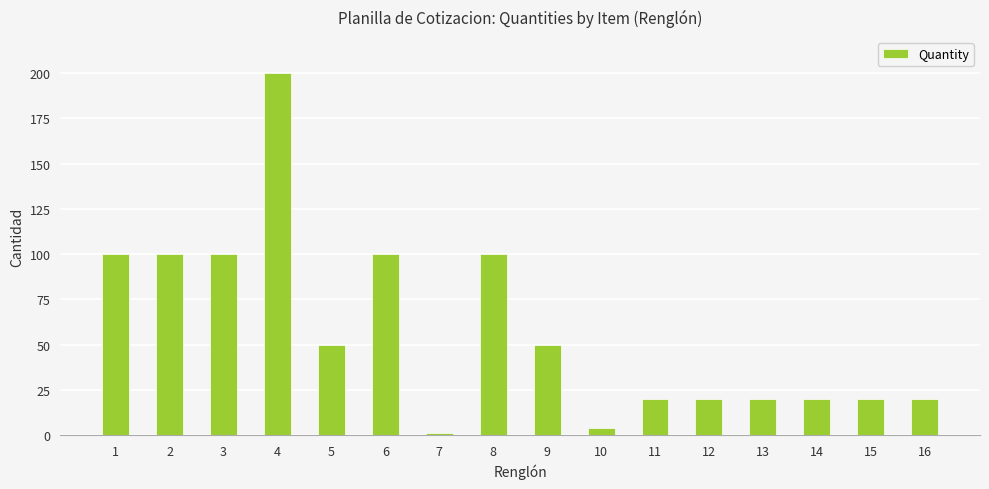

Reading left to right, list all the values displayed in this chart.

1=100	2=100	3=100	4=200	5=50	6=100	7=1	8=100	9=50	10=4	11=20	12=20	13=20	14=20	15=20	16=20